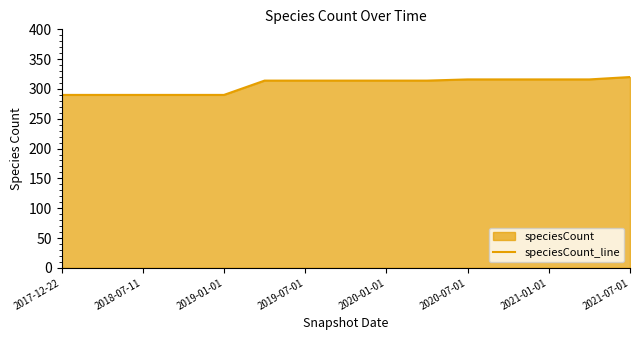

How many values are below 314?

5